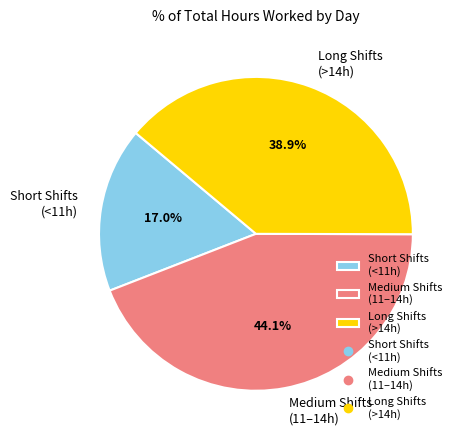

What is the ratio of the value at Long Shifts (>14h) to the value at Medium Shifts (11–14h)?

0.9